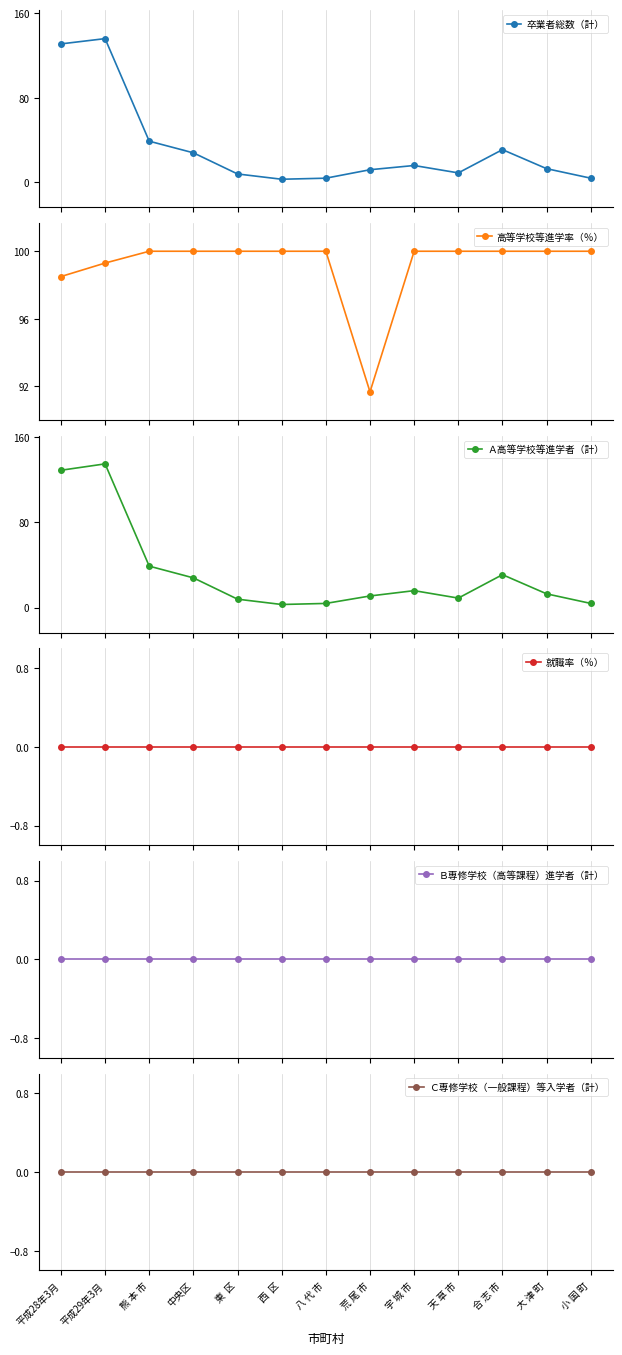

What is the approximate value of 高等学校等進学率（％） at 大 津 町?

100.0